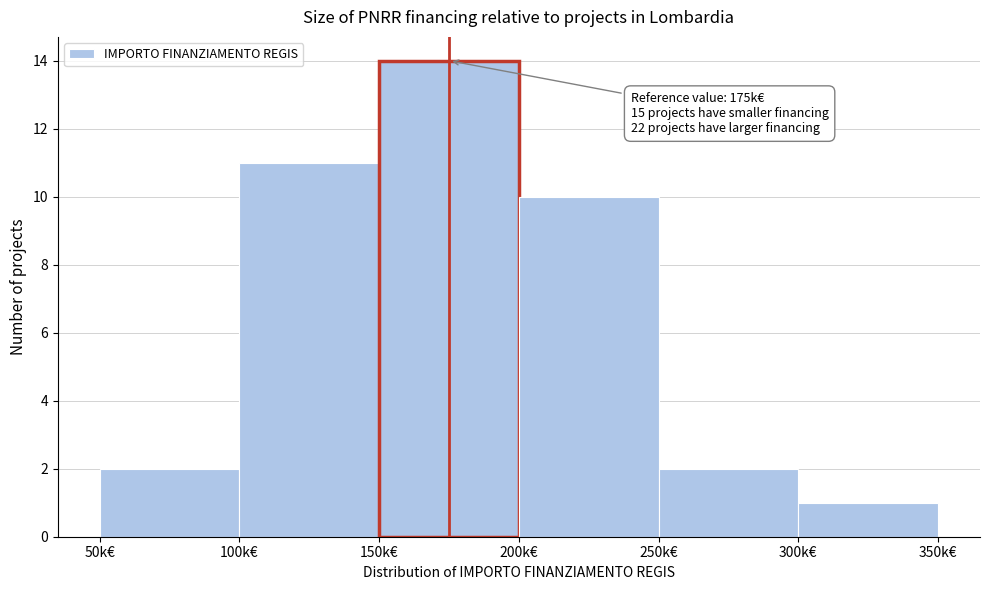

Reading left to right, transcribe all the data shown in this chart.

2	11	14	10	2	1